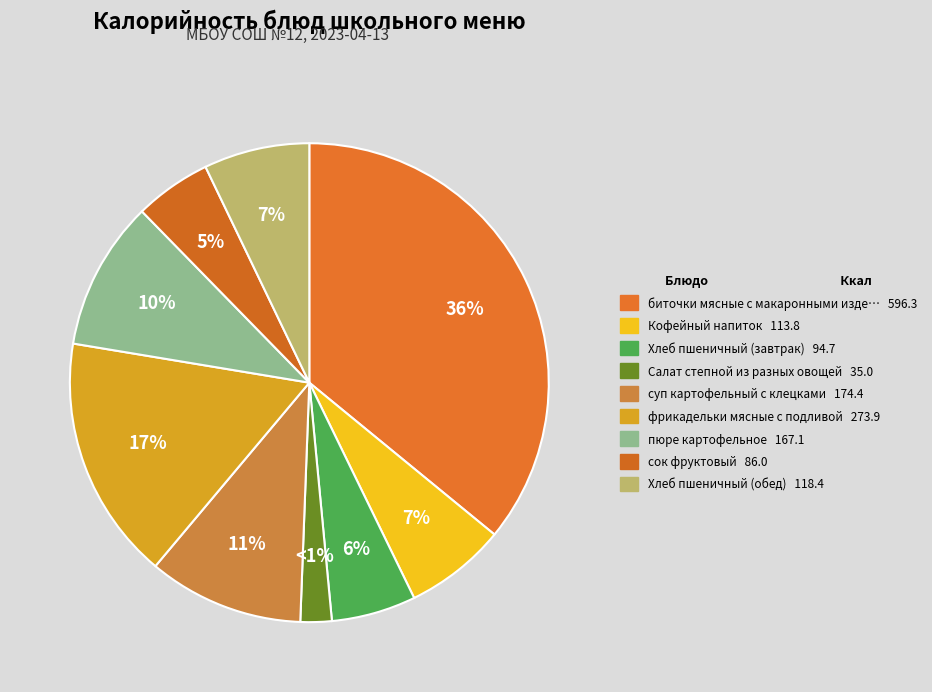

The суп картофельный с клецками slice represents 23% of the pie. True or false?

False